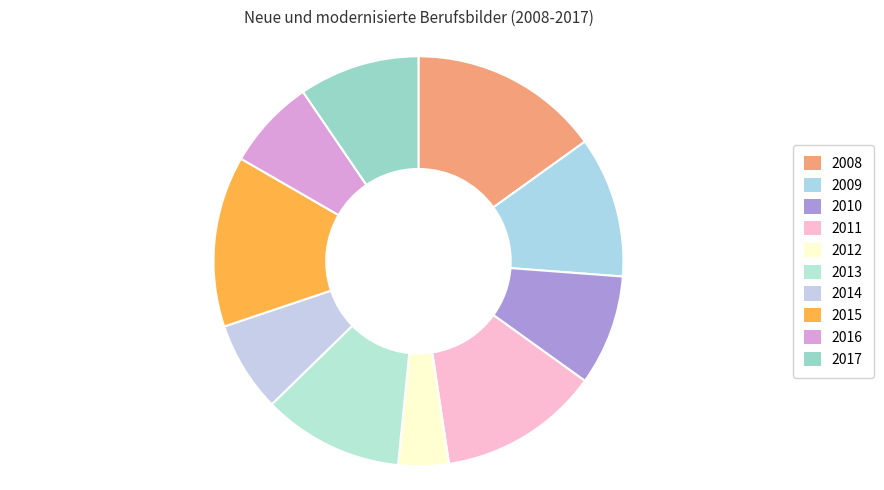

Which category has the smallest portion of the pie?

2012